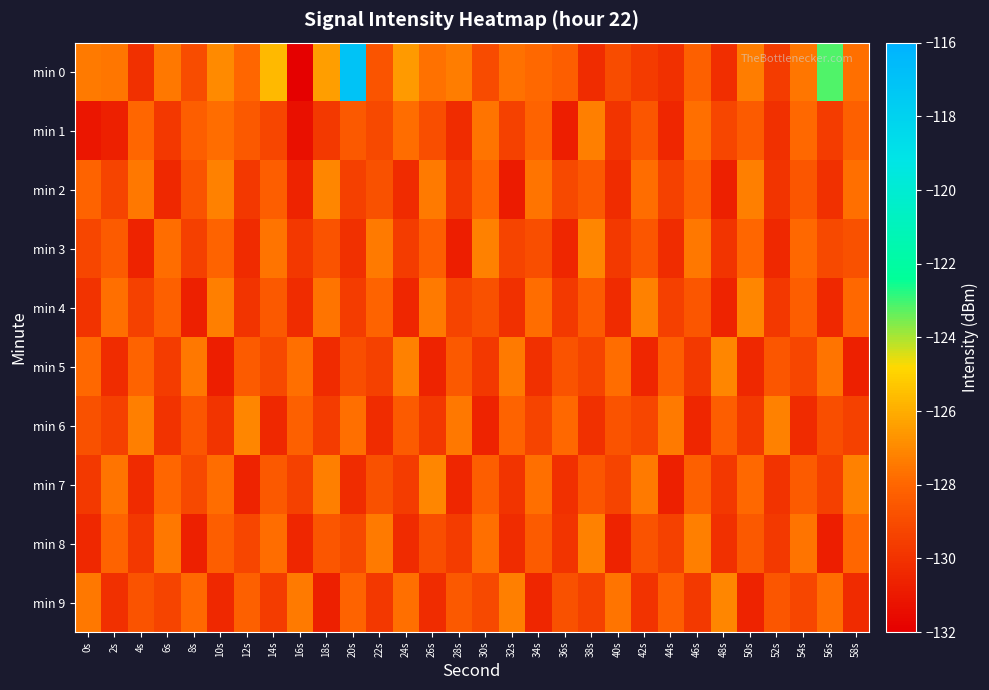

Reading left to right, extract all data points from this chart.

min 0: 0s=-127.4	2s=-127.5	4s=-130.1	6s=-127.5	8s=-129.0	10s=-127.0	12s=-128.0	14s=-125.7	16s=-131.9	18s=-126.4	20s=-117.1	22s=-128.6	24s=-126.5	26s=-127.6	28s=-127.3	30s=-129.0	32s=-127.7	34s=-127.9	36s=-128.3	38s=-130.2	40s=-129.0	42s=-129.7	44s=-130.1	46s=-128.2	48s=-130.2	50s=-127.4	52s=-129.6	54s=-127.6	56s=-123.2	58s=-127.7
min 1: 0s=-131.1	2s=-130.7	4s=-128.0	6s=-129.8	8s=-128.3	10s=-127.8	12s=-128.5	14s=-129.2	16s=-131.3	18s=-129.7	20s=-128.5	22s=-129.1	24s=-127.8	26s=-128.9	28s=-130.2	30s=-127.6	32s=-129.4	34s=-128.1	36s=-130.8	38s=-127.3	40s=-129.9	42s=-128.6	44s=-130.5	46s=-127.7	48s=-129.2	50s=-128.4	52s=-130.1	54s=-127.9	56s=-129.6	58s=-128.2
min 2: 0s=-128.1	2s=-129.3	4s=-127.5	6s=-130.4	8s=-128.7	10s=-127.2	12s=-129.8	14s=-128.3	16s=-130.6	18s=-127.1	20s=-129.5	22s=-128.8	24s=-130.3	26s=-127.4	28s=-129.7	30s=-128.0	32s=-130.9	34s=-127.6	36s=-129.1	38s=-128.5	40s=-130.2	42s=-127.8	44s=-129.4	46s=-128.2	48s=-130.7	50s=-127.3	52s=-129.9	54s=-128.6	56s=-130.1	58s=-127.7
min 3: 0s=-129.2	2s=-128.4	4s=-130.6	6s=-127.8	8s=-129.5	10s=-128.1	12s=-130.3	14s=-127.6	16s=-129.8	18s=-128.7	20s=-130.1	22s=-127.4	24s=-129.6	26s=-128.3	28s=-130.8	30s=-127.2	32s=-129.3	34s=-128.9	36s=-130.5	38s=-127.1	40s=-129.7	42s=-128.6	44s=-130.2	46s=-127.5	48s=-129.9	50s=-128.0	52s=-130.4	54s=-127.9	56s=-129.1	58s=-128.8
min 4: 0s=-130.0	2s=-127.7	4s=-129.4	6s=-128.2	8s=-130.7	10s=-127.3	12s=-129.9	14s=-128.5	16s=-130.2	18s=-127.6	20s=-129.6	22s=-128.1	24s=-130.5	26s=-127.4	28s=-129.3	30s=-128.8	32s=-130.1	34s=-127.8	36s=-129.7	38s=-128.4	40s=-130.3	42s=-127.2	44s=-129.5	46s=-128.6	48s=-130.6	50s=-127.1	52s=-129.8	54s=-128.3	56s=-130.4	58s=-127.9
min 5: 0s=-127.9	2s=-130.2	4s=-128.1	6s=-129.6	8s=-127.5	10s=-130.8	12s=-128.4	14s=-129.1	16s=-127.7	18s=-130.3	20s=-128.9	22s=-129.4	24s=-127.2	26s=-130.6	28s=-128.5	30s=-129.8	32s=-127.4	34s=-130.1	36s=-128.7	38s=-129.3	40s=-127.8	42s=-130.5	44s=-128.3	46s=-129.7	48s=-127.1	50s=-130.4	52s=-128.6	54s=-129.2	56s=-127.6	58s=-130.7
min 6: 0s=-128.8	2s=-129.5	4s=-127.3	6s=-130.0	8s=-128.6	10s=-129.9	12s=-127.1	14s=-130.4	16s=-128.2	18s=-129.6	20s=-127.7	22s=-130.2	24s=-128.4	26s=-129.8	28s=-127.5	30s=-130.6	32s=-128.1	34s=-129.3	36s=-127.9	38s=-130.1	40s=-128.7	42s=-129.2	44s=-127.4	46s=-130.5	48s=-128.3	50s=-129.7	52s=-127.2	54s=-130.3	56s=-128.9	58s=-129.4
min 7: 0s=-129.7	2s=-127.6	4s=-130.3	6s=-128.0	8s=-129.1	10s=-127.8	12s=-130.6	14s=-128.5	16s=-129.4	18s=-127.3	20s=-130.2	22s=-128.8	24s=-129.6	26s=-127.1	28s=-130.5	30s=-128.3	32s=-129.9	34s=-127.7	36s=-130.1	38s=-128.6	40s=-129.3	42s=-127.4	44s=-130.7	46s=-128.2	48s=-129.8	50s=-127.9	52s=-130.0	54s=-128.4	56s=-129.5	58s=-127.2
min 8: 0s=-130.4	2s=-128.1	4s=-129.8	6s=-127.5	8s=-130.7	10s=-128.3	12s=-129.2	14s=-127.8	16s=-130.5	18s=-128.6	20s=-129.1	22s=-127.4	24s=-130.3	26s=-128.9	28s=-129.6	30s=-127.7	32s=-130.2	34s=-128.4	36s=-129.9	38s=-127.2	40s=-130.6	42s=-128.7	44s=-129.4	46s=-127.3	48s=-130.1	50s=-128.5	52s=-129.7	54s=-127.6	56s=-130.8	58s=-128.0
min 9: 0s=-127.5	2s=-130.1	4s=-128.7	6s=-129.3	8s=-127.9	10s=-130.4	12s=-128.2	14s=-129.6	16s=-127.4	18s=-130.7	20s=-128.1	22s=-129.8	24s=-127.7	26s=-130.2	28s=-128.5	30s=-129.1	32s=-127.3	34s=-130.5	36s=-128.8	38s=-129.4	40s=-127.6	42s=-130.0	44s=-128.3	46s=-129.7	48s=-127.1	50s=-130.6	52s=-128.6	54s=-129.2	56s=-127.8	58s=-130.3